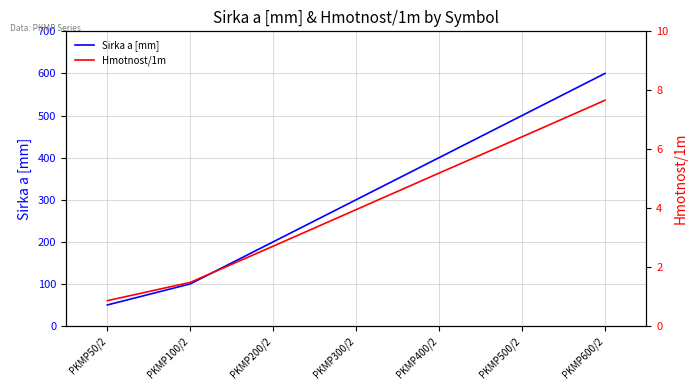

True or false: Hmotnost/1m and Sirka a [mm] cross at least once.

False